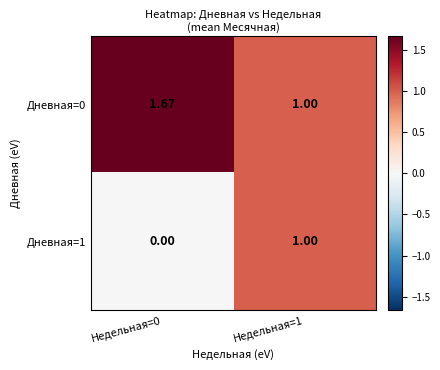

Is the value of Дневная=0 at Недельная=1 greater than the value of Дневная=1 at Недельная=0?

Yes